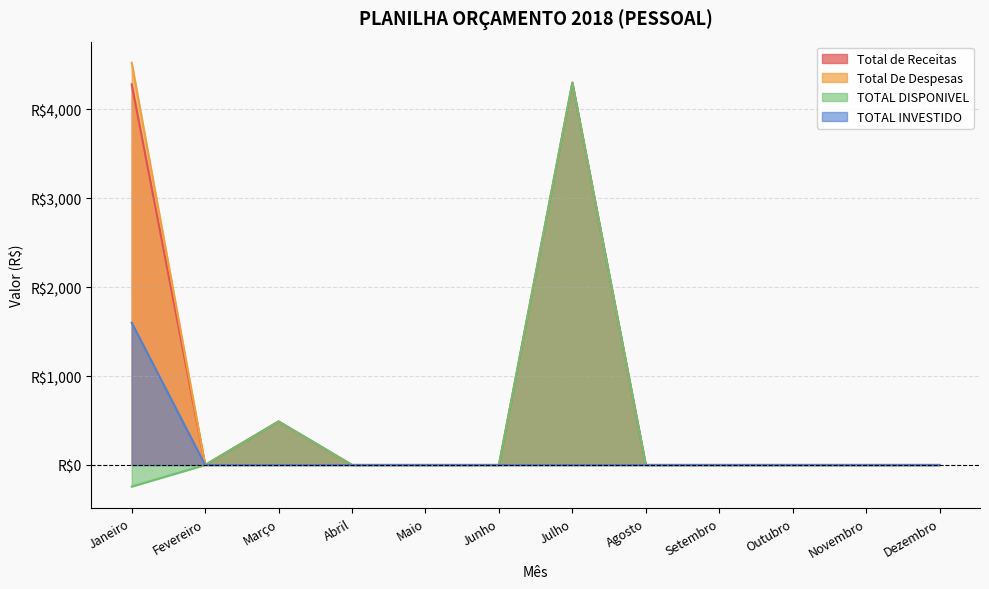

True or false: Total de Receitas and TOTAL DISPONIVEL cross at least once.

False